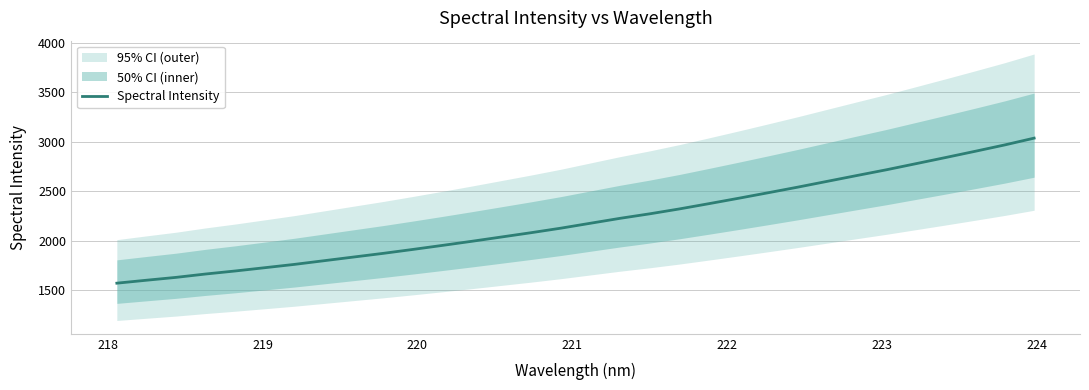

What is the smallest value displayed?

1571.3